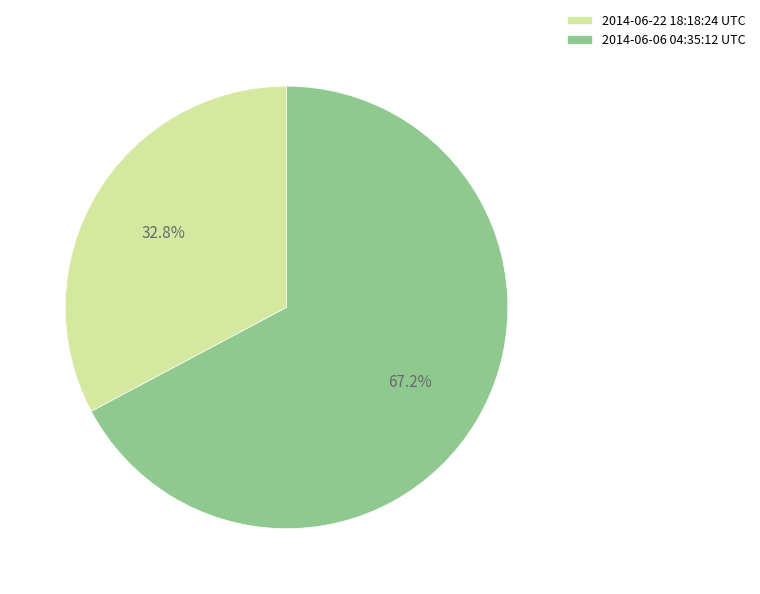

What percentage is the 2014-06-22 18:18:24 UTC slice, to the nearest percent?

33%